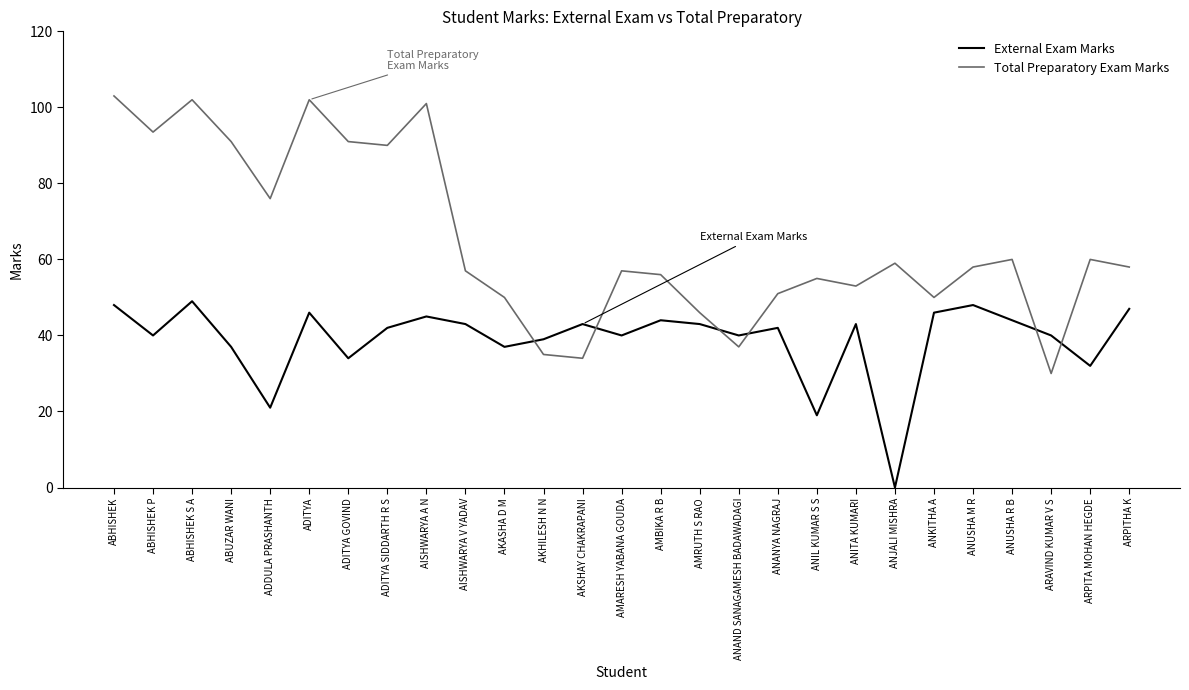

True or false: External Exam Marks and Total Preparatory Exam Marks cross at least once.

True